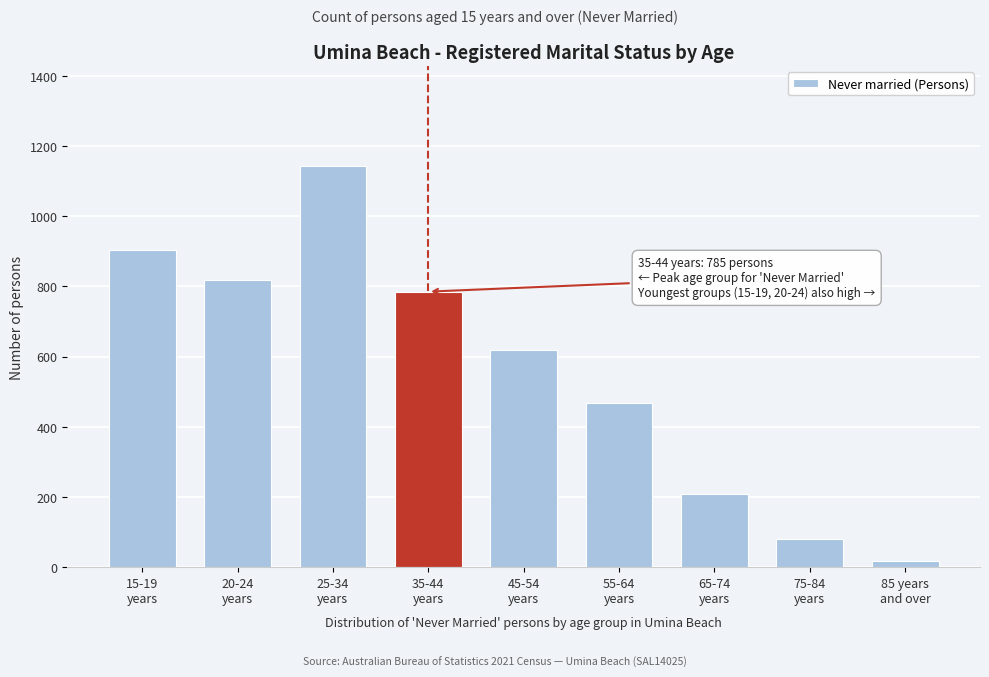

Reading left to right, transcribe all the data shown in this chart.

904	819	1142	785	618	469	208	79	16